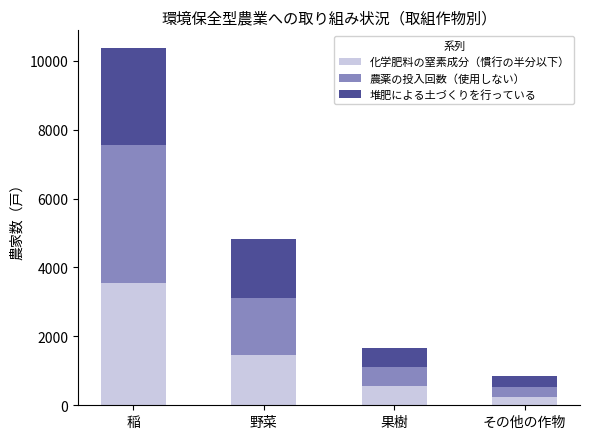

Where is 化学肥料の窒素成分（慣行の半分以下） nearest to the value 1899?

野菜